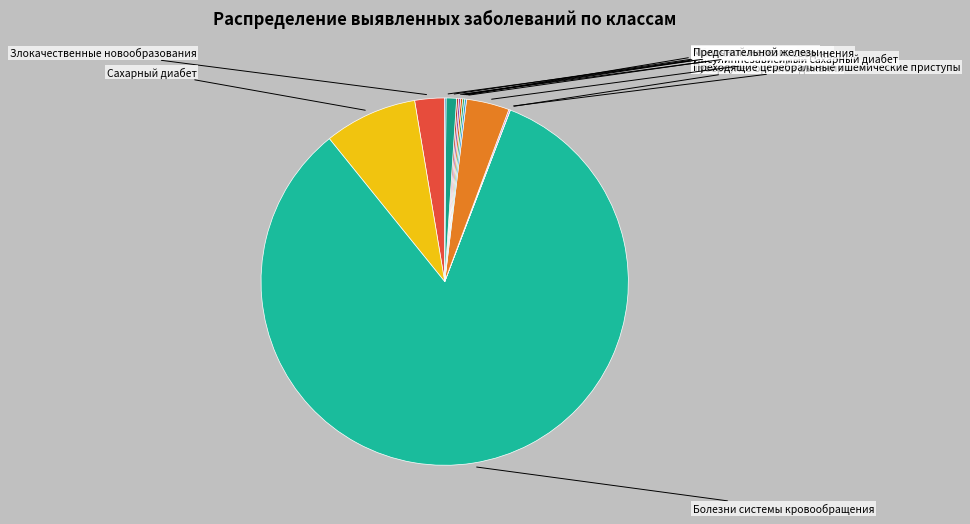

Which category has the smallest portion of the pie?

Туберкулез органов дыхания